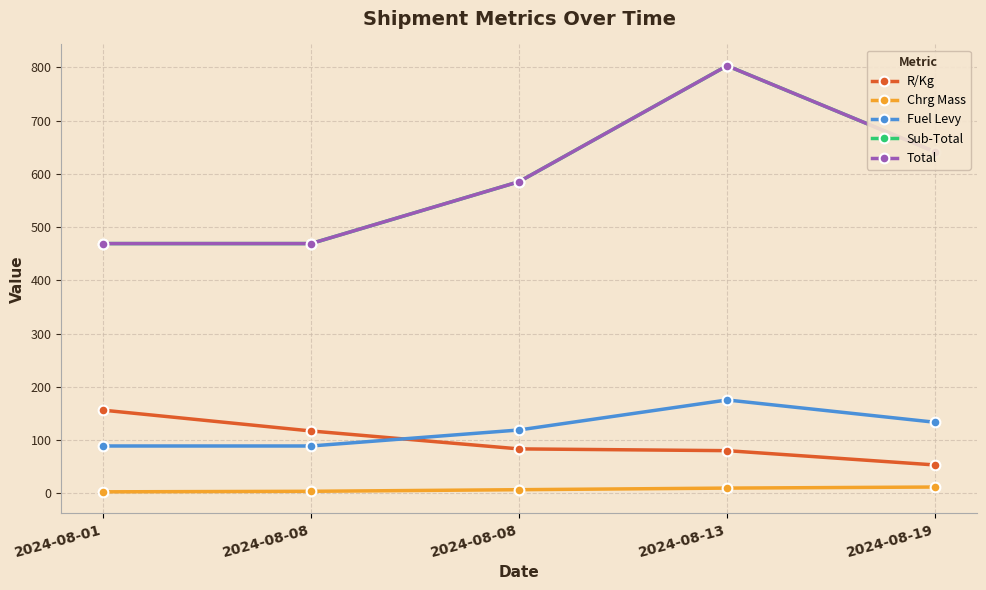

How many lines are shown in the chart?

5